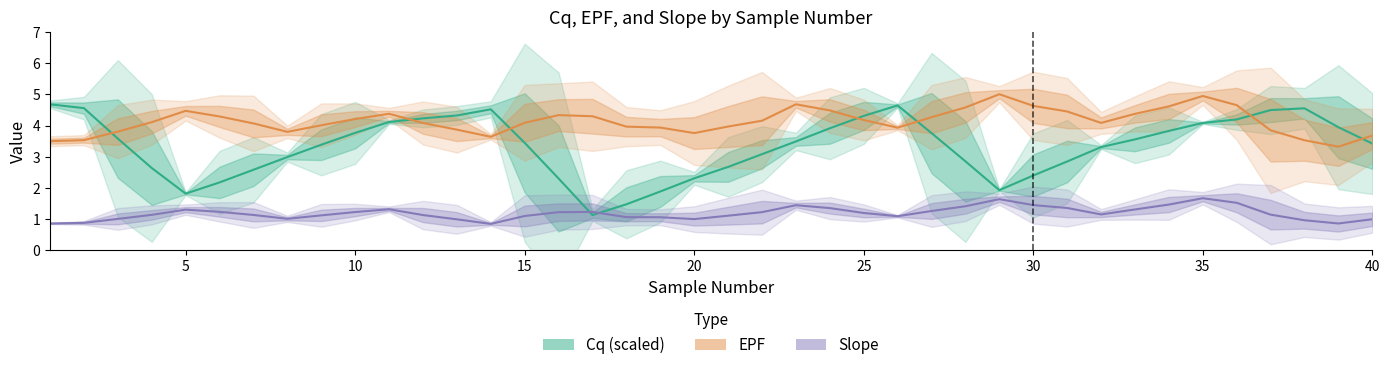

True or false: Slope and EPF intersect in this chart.

False